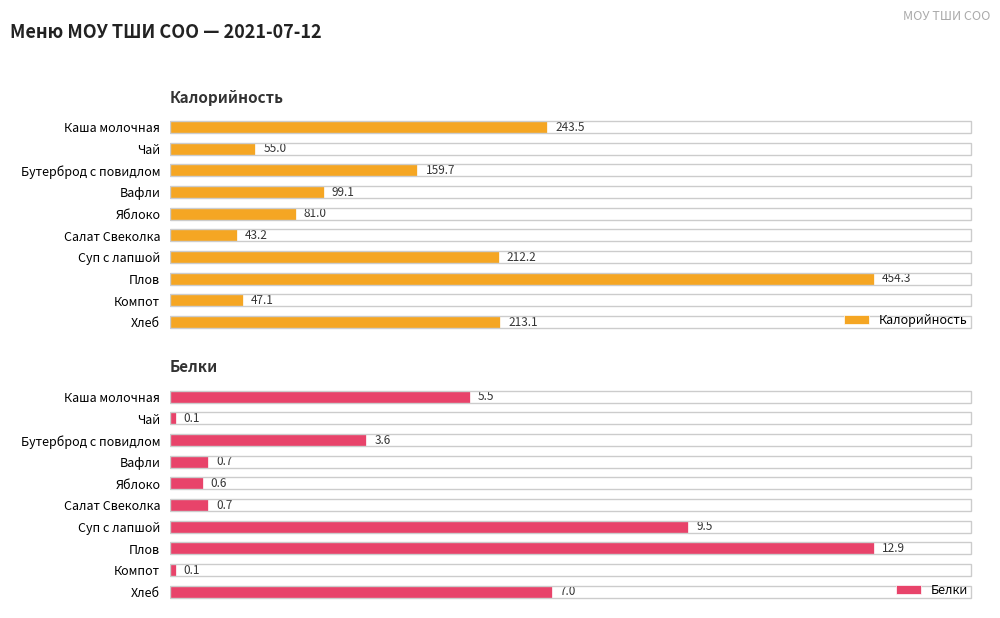

Rank the categories by Калорийность value from lowest to highest.

Салат Свеколка, Компот, Чай, Яблоко, Вафли, Бутерброд с повидлом, Суп с лапшой, Хлеб, Каша молочная, Плов